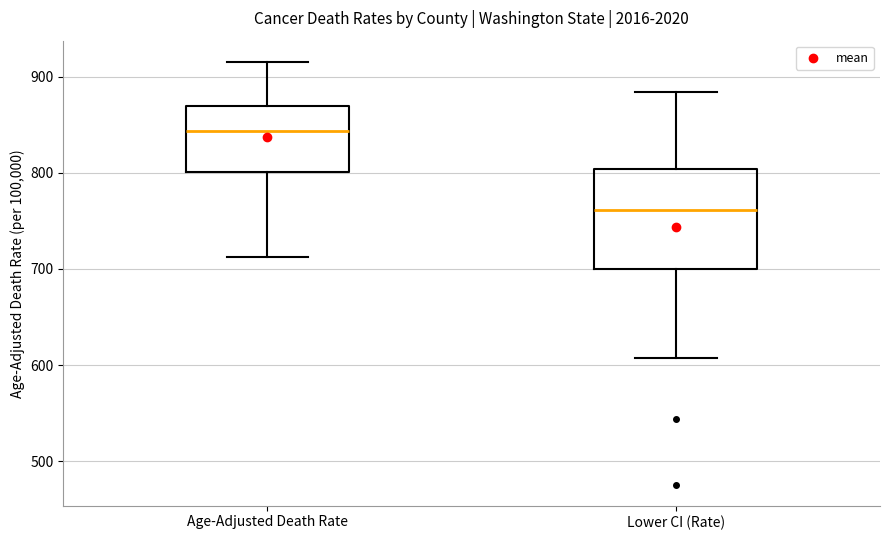

Where does the lower whisker of the box for Lower CI (Rate) end on the y-axis? The values are not printed on the chart, so give them approximately, as read against the axis.

610